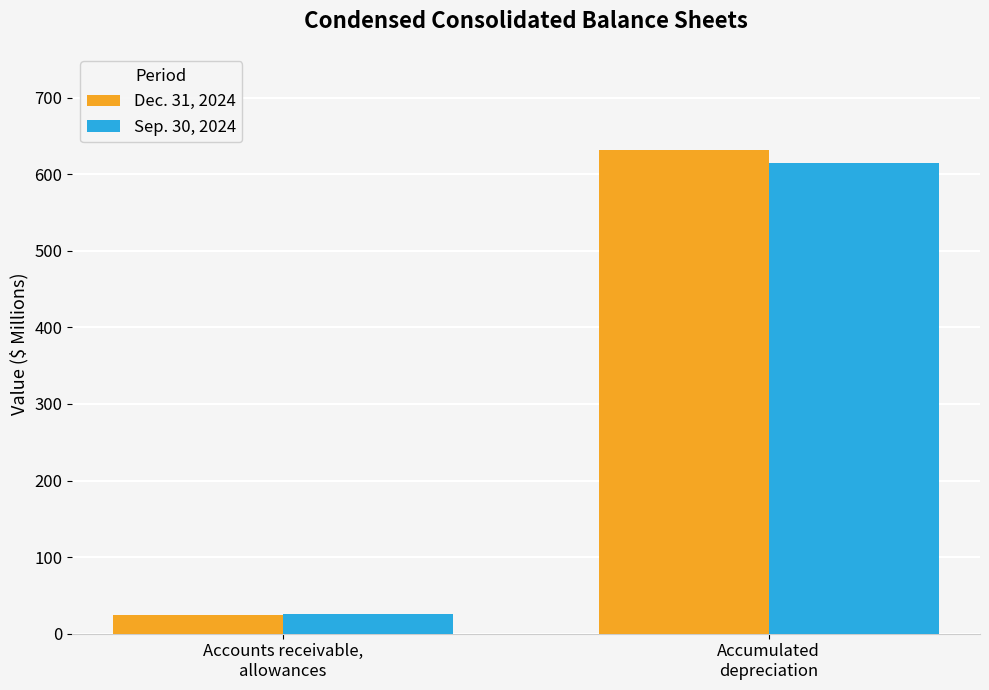

How many Dec. 31, 2024 values are between 24 and 632?

2